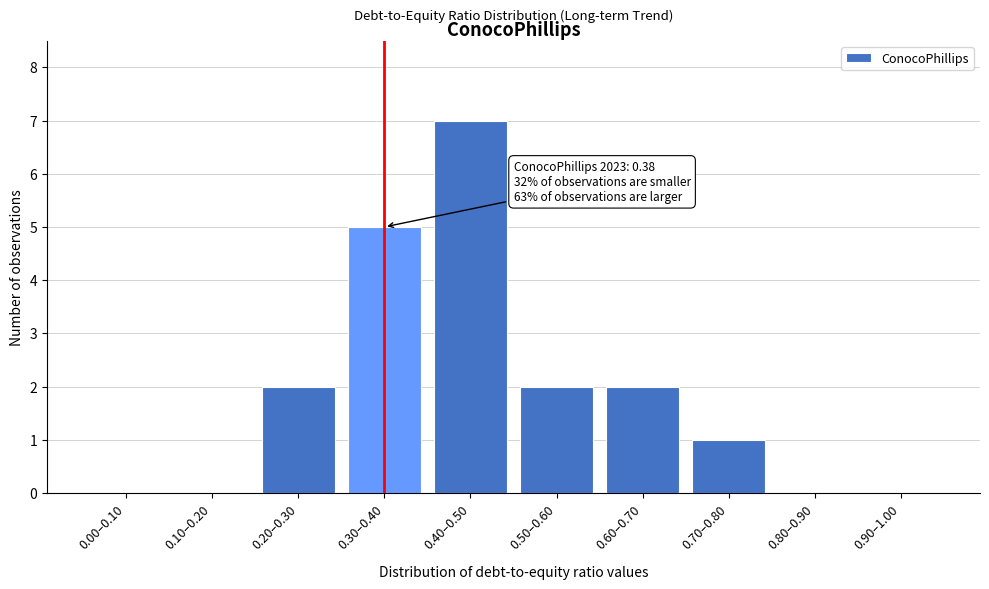

Reading right to left, what are all the values shown in this chart?

0.90–1.00=0	0.80–0.90=0	0.70–0.80=1	0.60–0.70=2	0.50–0.60=2	0.40–0.50=7	0.30–0.40=5	0.20–0.30=2	0.10–0.20=0	0.00–0.10=0